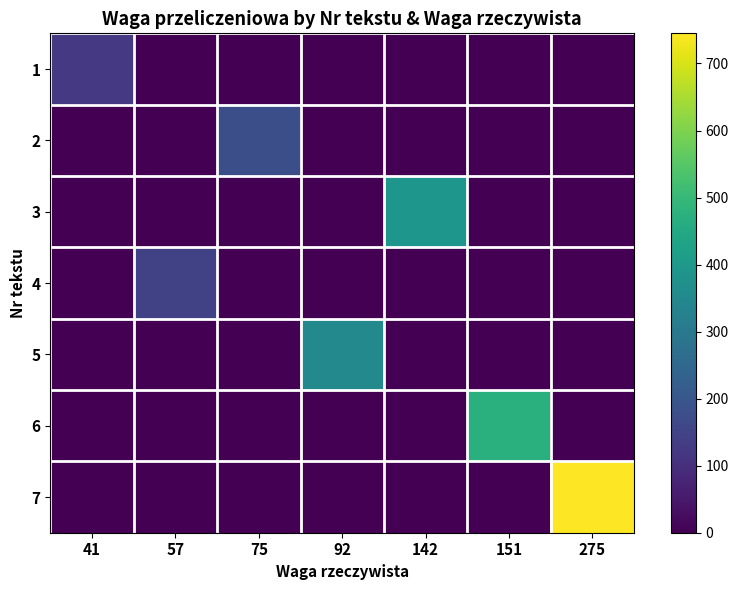

Reading left to right, transcribe all the data shown in this chart.

1: 41=123	57=0	75=0	92=0	142=0	151=0	275=0
2: 41=0	57=0	75=180	92=0	142=0	151=0	275=0
3: 41=0	57=0	75=0	92=0	142=392	151=0	275=0
4: 41=0	57=144	75=0	92=0	142=0	151=0	275=0
5: 41=0	57=0	75=0	92=352	142=0	151=0	275=0
6: 41=0	57=0	75=0	92=0	142=0	151=474	275=0
7: 41=0	57=0	75=0	92=0	142=0	151=0	275=745